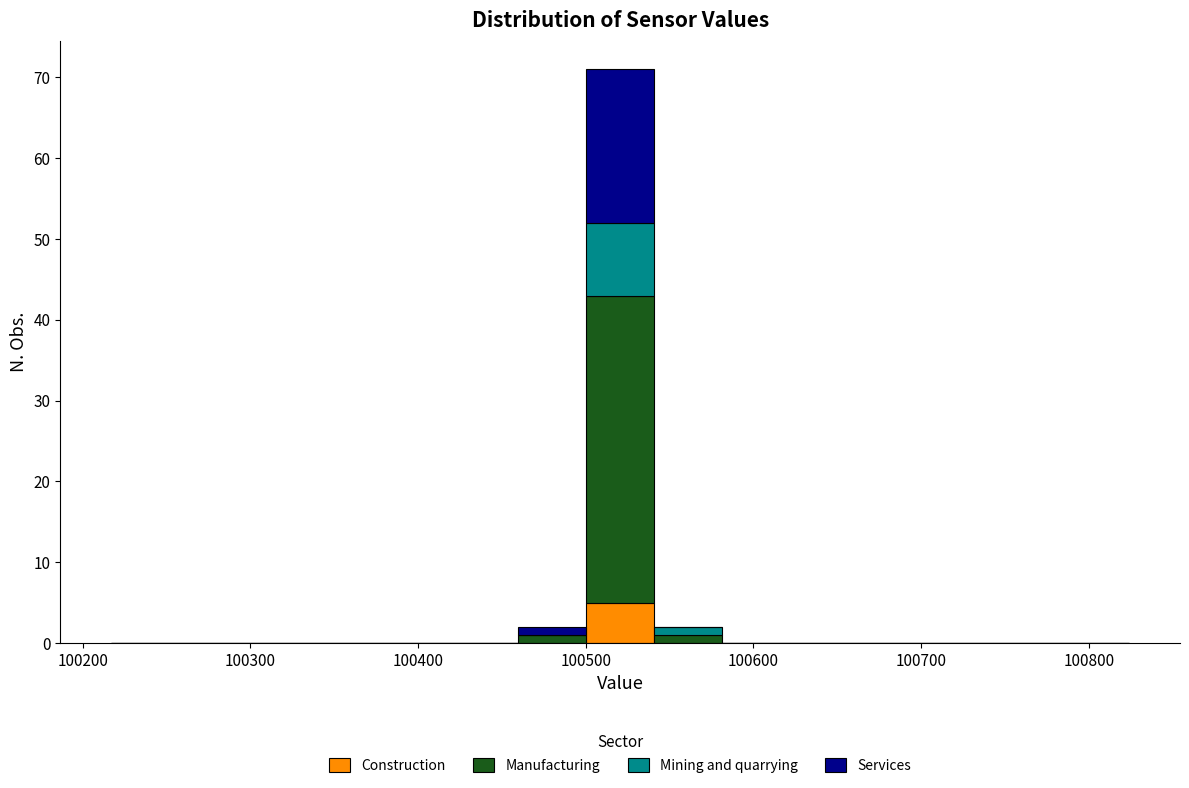

Which range on the x-axis has the tallest stacked bar (by total height)?

100500 to 100540